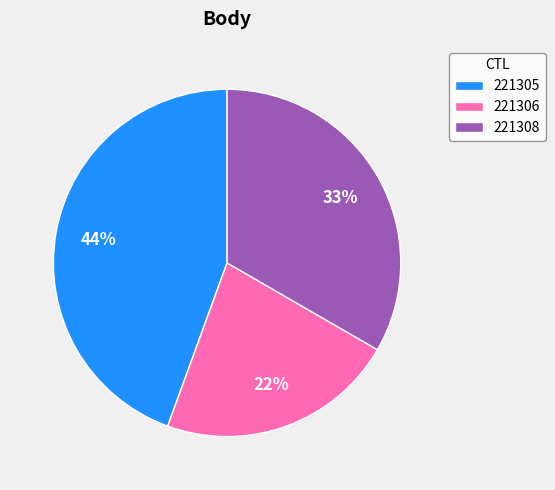

What is the smallest slice in the pie chart?

221306